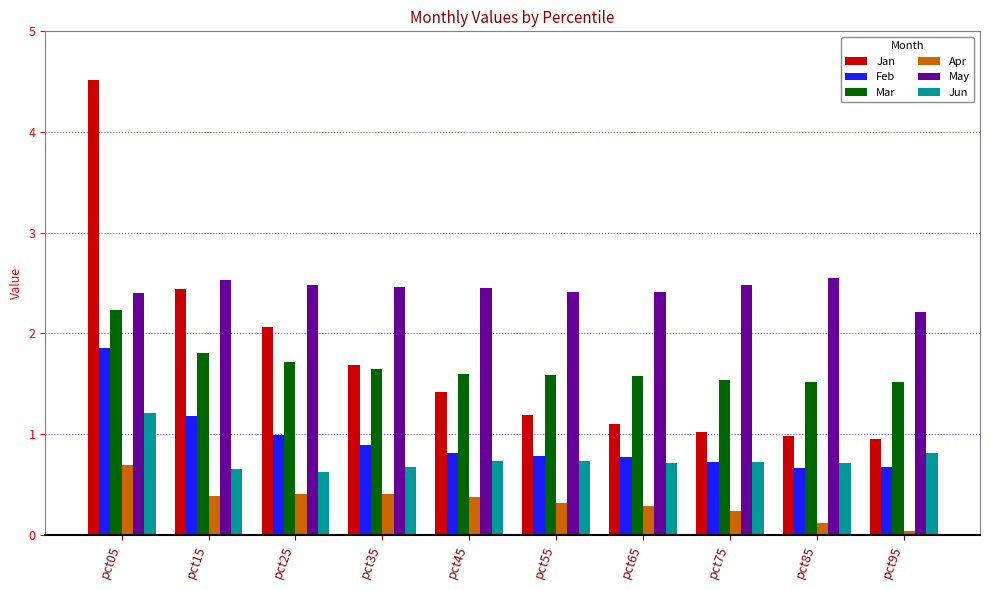

What are all the series names shown in the legend?

Jan, Feb, Mar, Apr, May, Jun